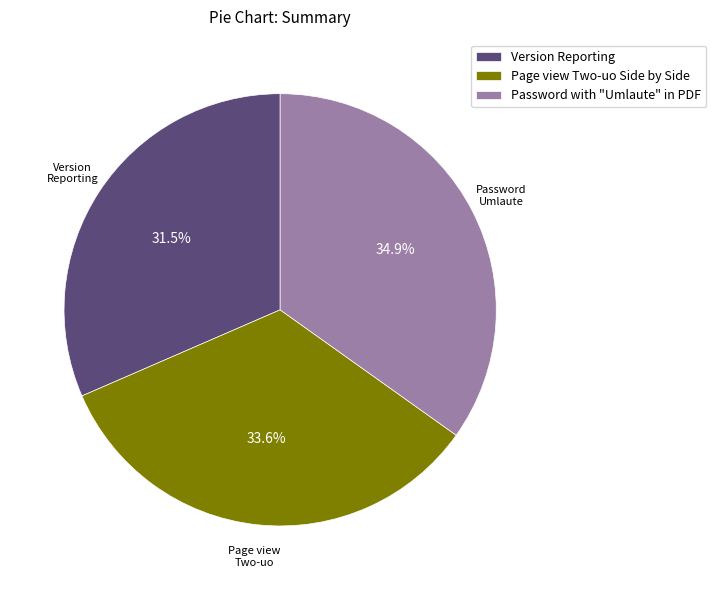

What portion of the pie excludes Page view Two-uo Side by Side?

66.4%